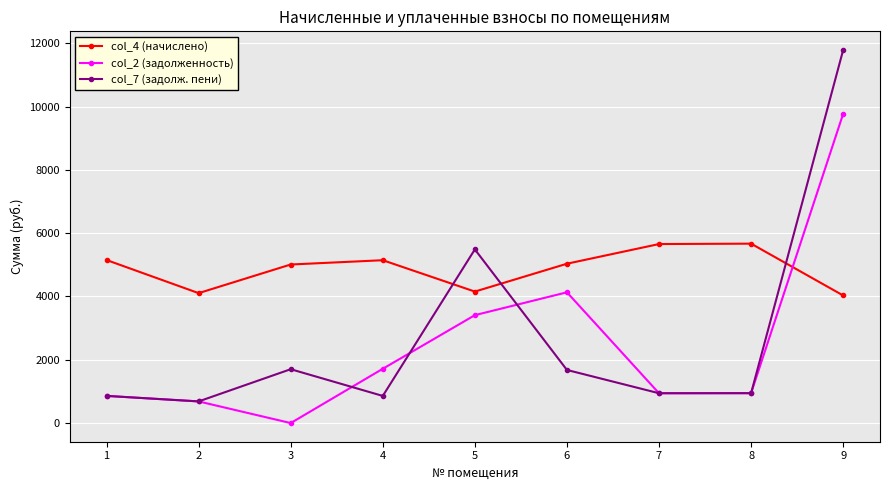

Which series ends up on top after the final intersection of col_4 (начислено) and col_7 (задолж. пени)?

col_7 (задолж. пени)